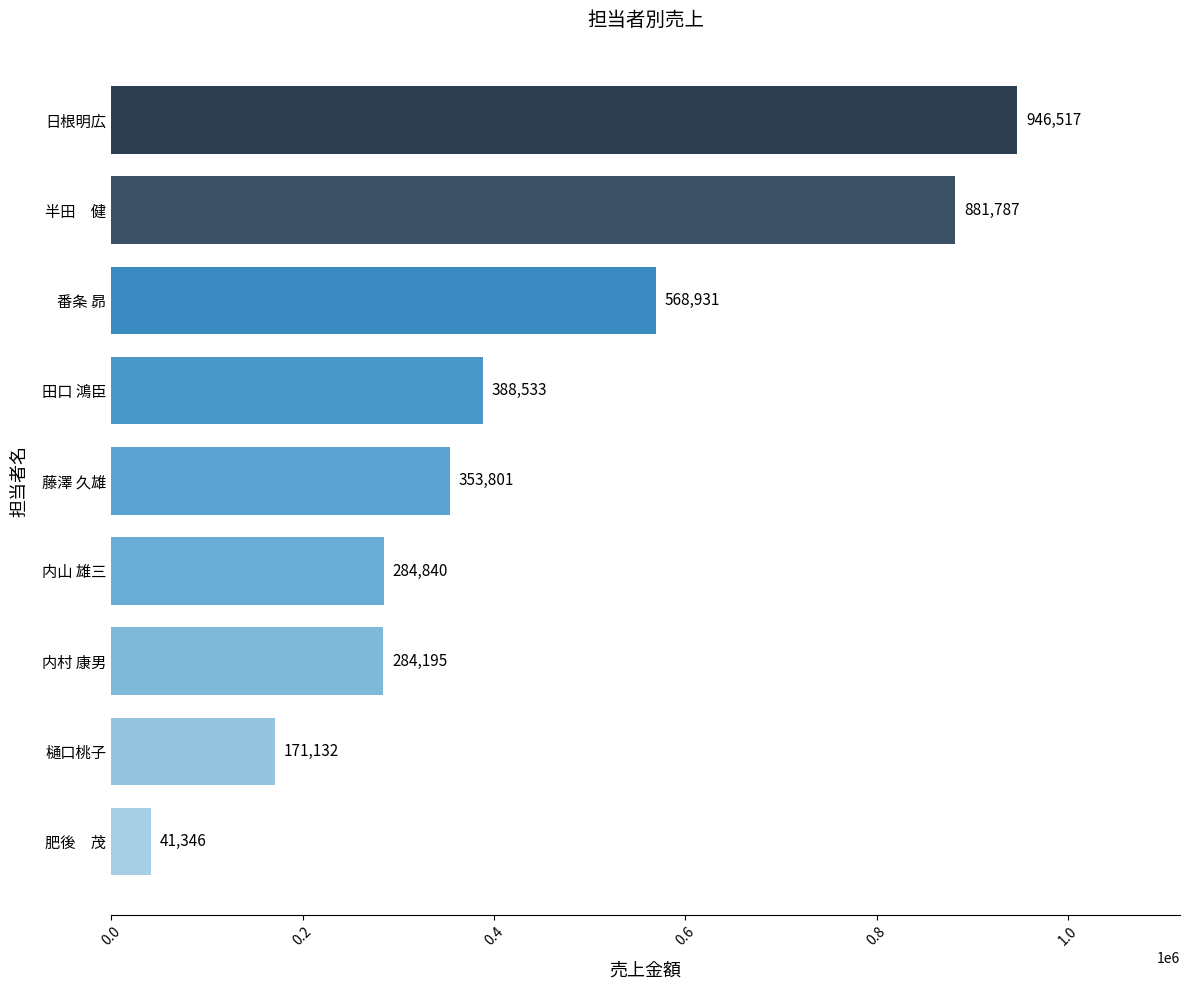

What is the greatest value displayed?

946517.5